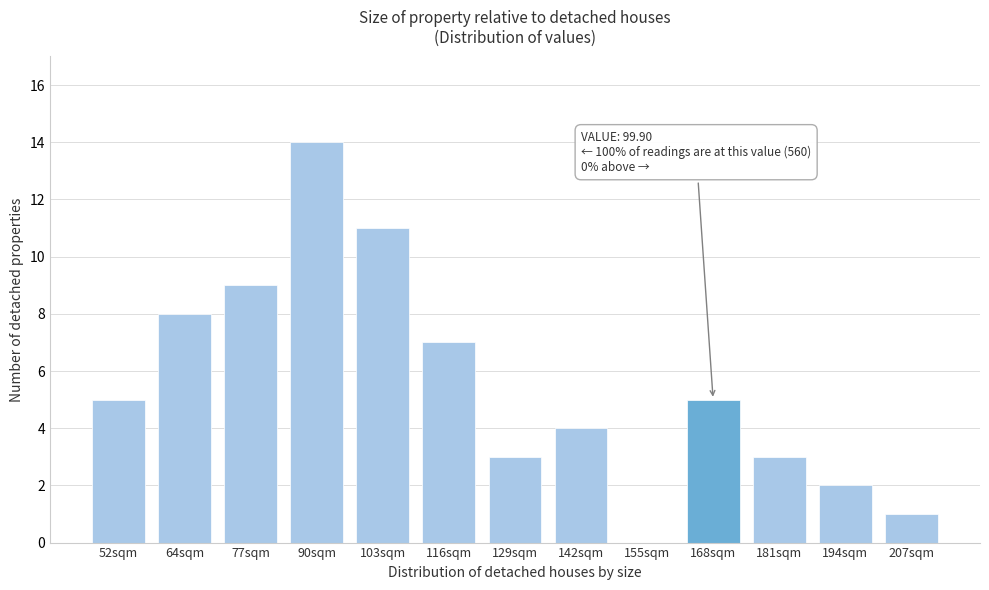

Reading left to right, list all the values displayed in this chart.

52sqm=5	64sqm=8	77sqm=9	90sqm=14	103sqm=11	116sqm=7	129sqm=3	142sqm=4	155sqm=0	168sqm=5	181sqm=3	194sqm=2	207sqm=1